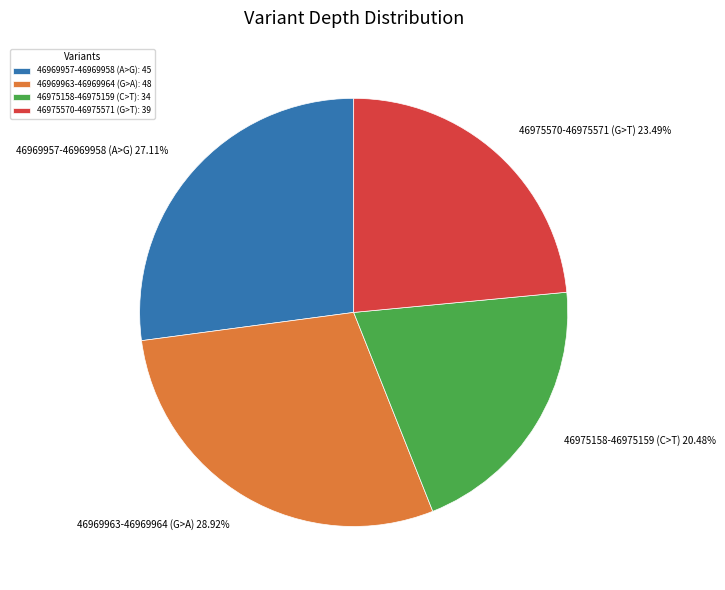

The 46975158-46975159 (C>T) slice represents 34% of the pie. True or false?

False